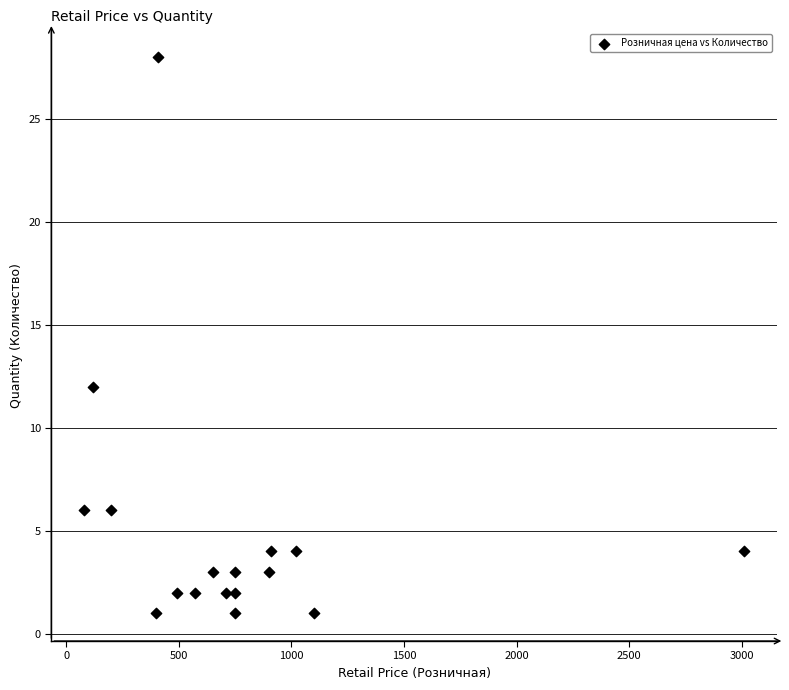

What is the range of X values (max minus min)?

2930